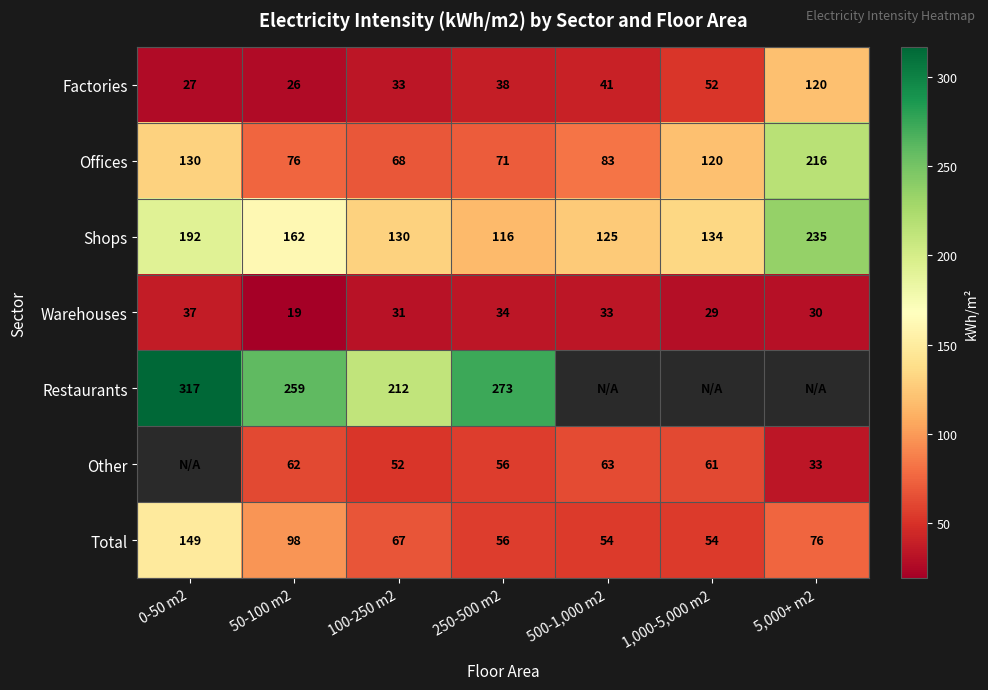

What is the difference between the maximum and minimum values in the Shops series?

119